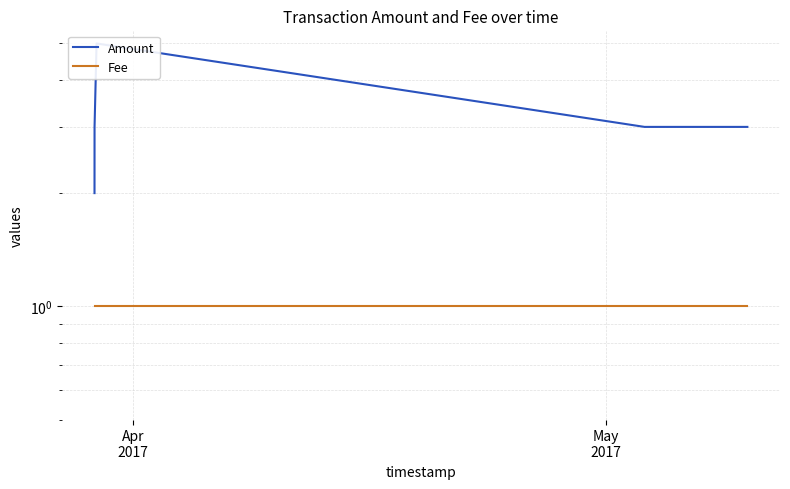

True or false: Amount and Fee intersect in this chart.

False